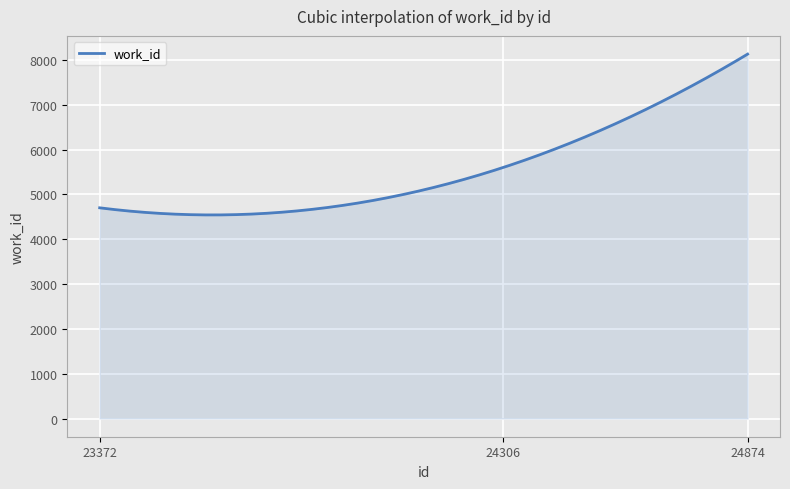

What is the maximum value shown in the chart?

8132.0